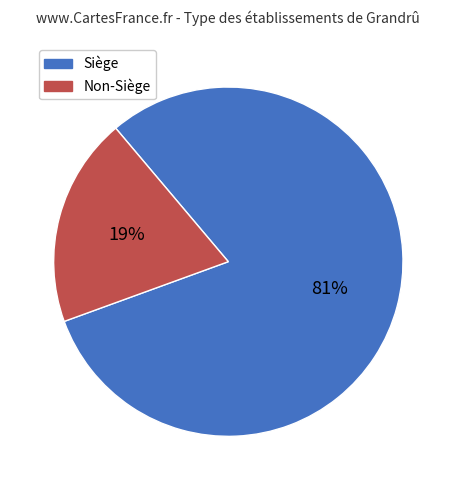

To the nearest percent, what is the average slice percentage?

50%